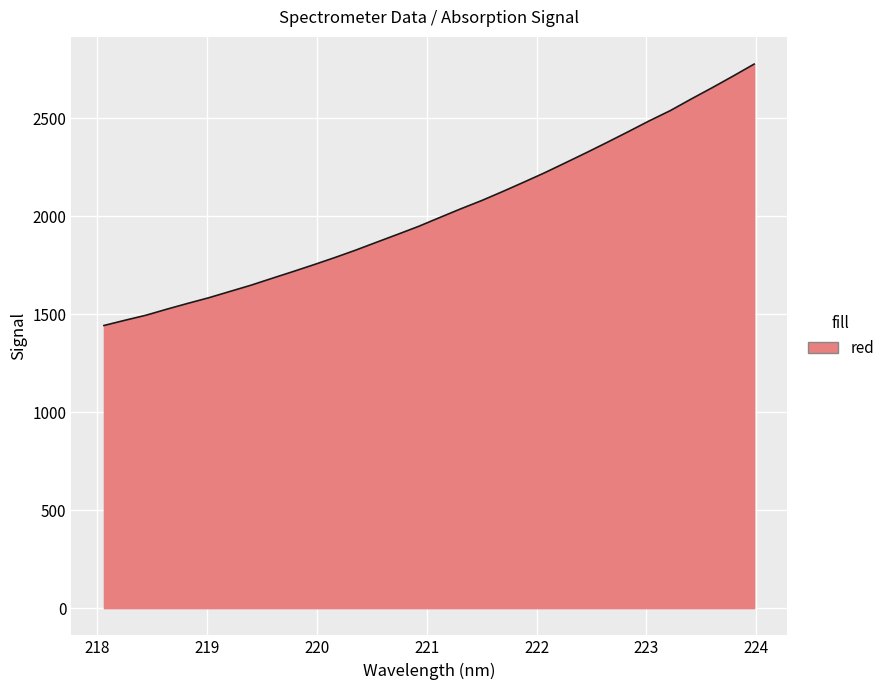

What is the maximum value shown in the chart?

2776.9